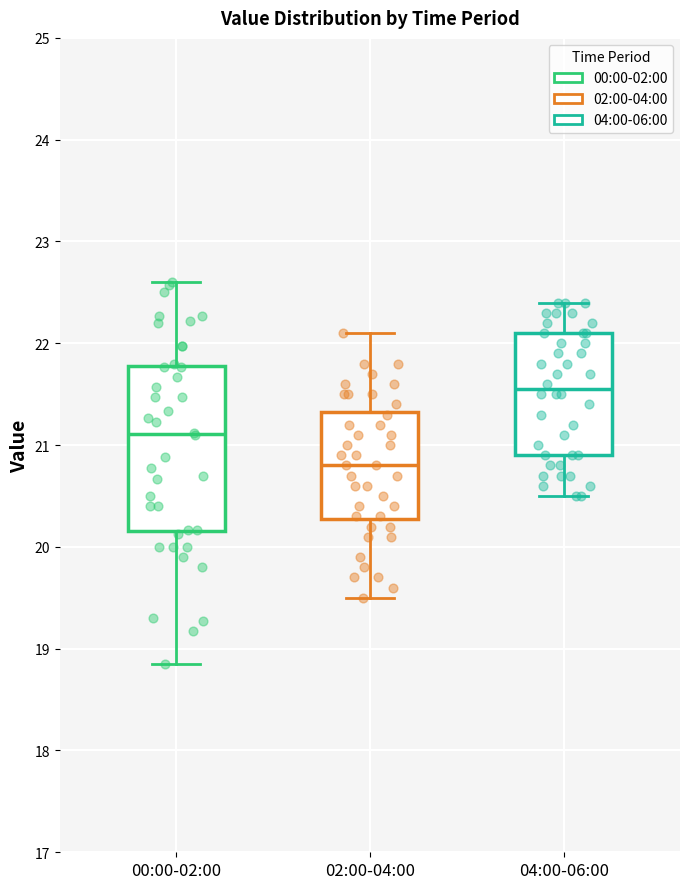

Which box is the tallest, from its lower edge to its upper edge?

00:00-02:00